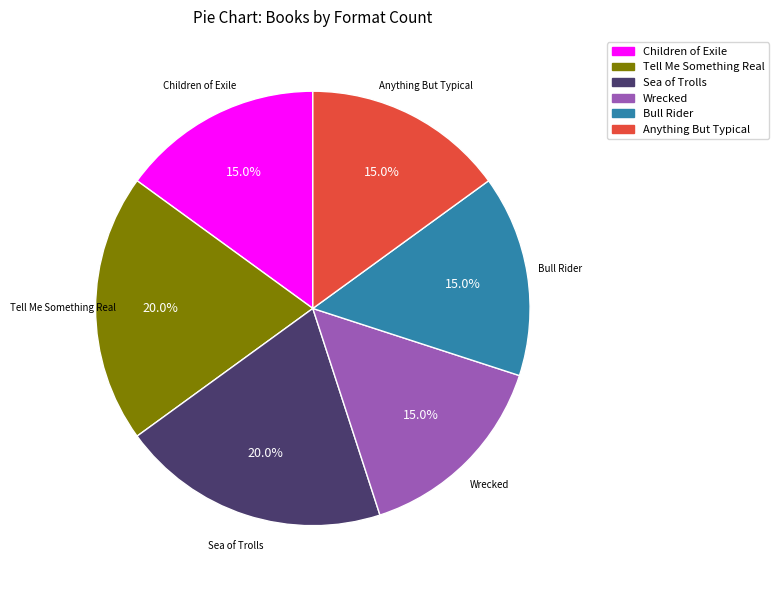

Is it true that Children of Exile is 15% of the pie?

True